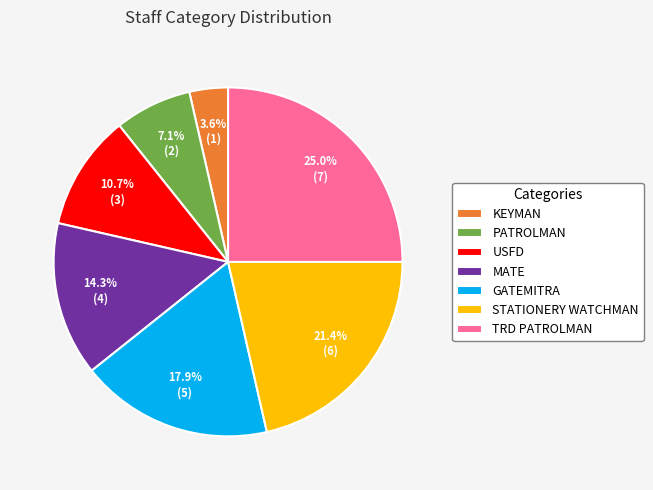

Which category has the smallest portion of the pie?

KEYMAN